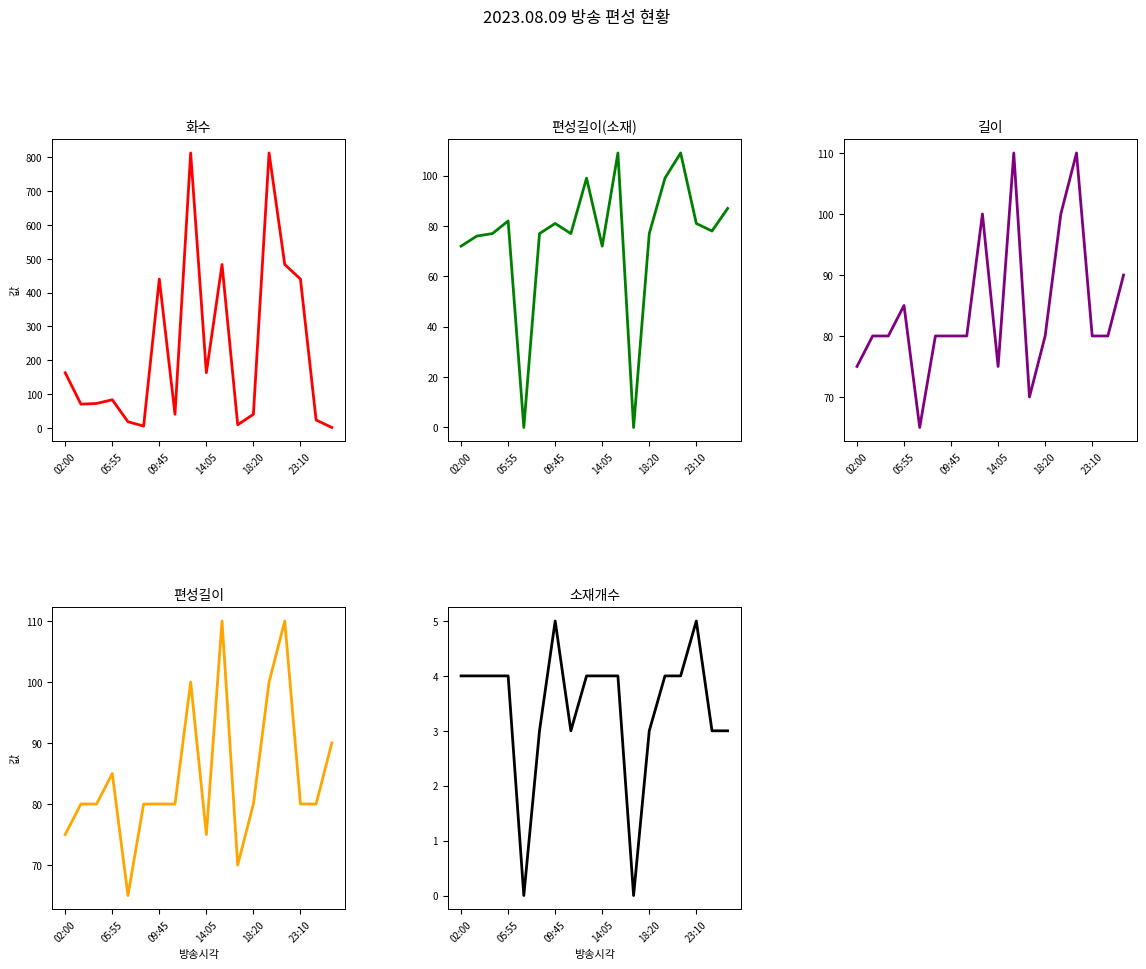

Which series ends up on top after the final intersection of 길이 and 화수?

길이